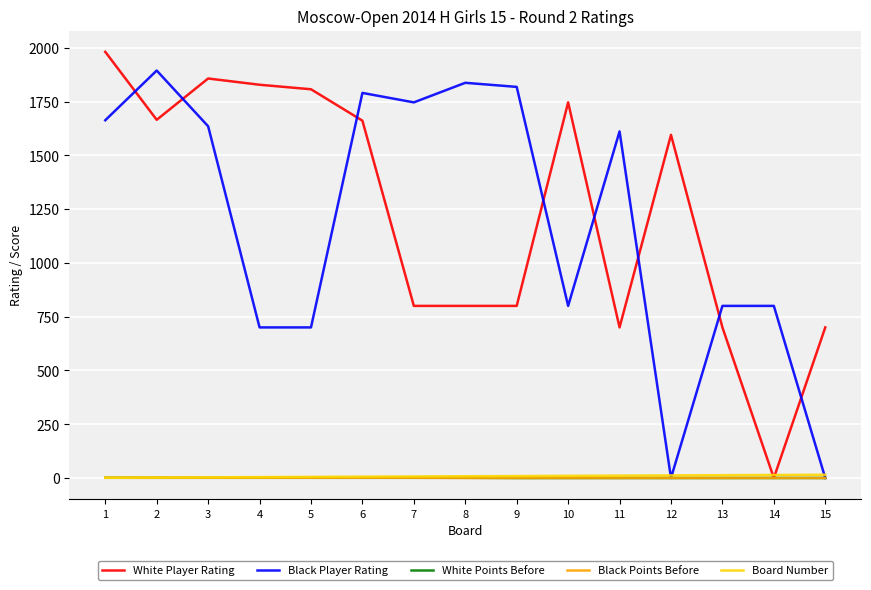

What is the greatest value displayed?

1981